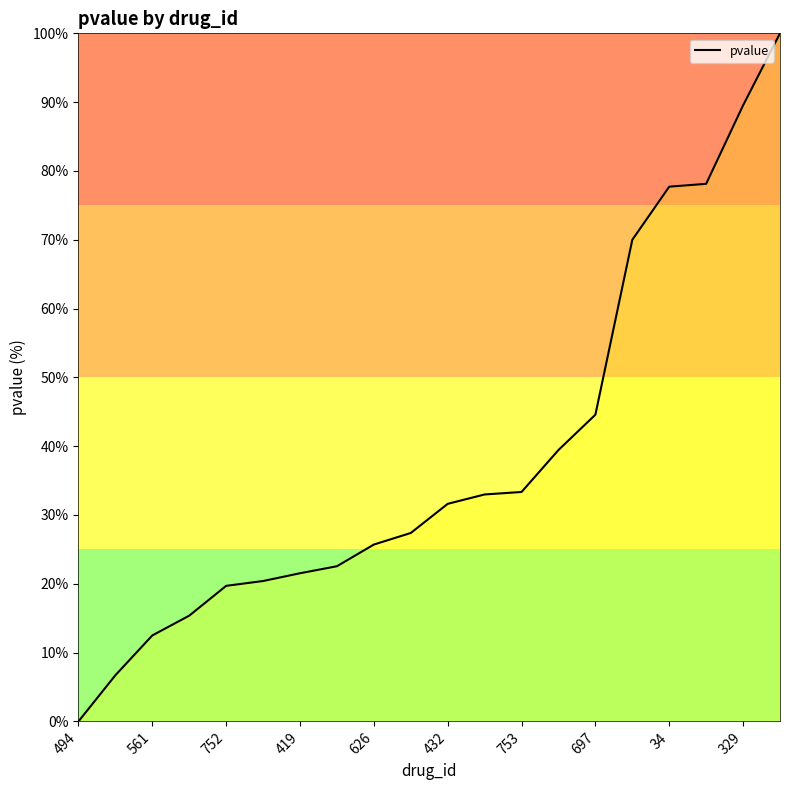

What is the greatest value displayed?

100.0